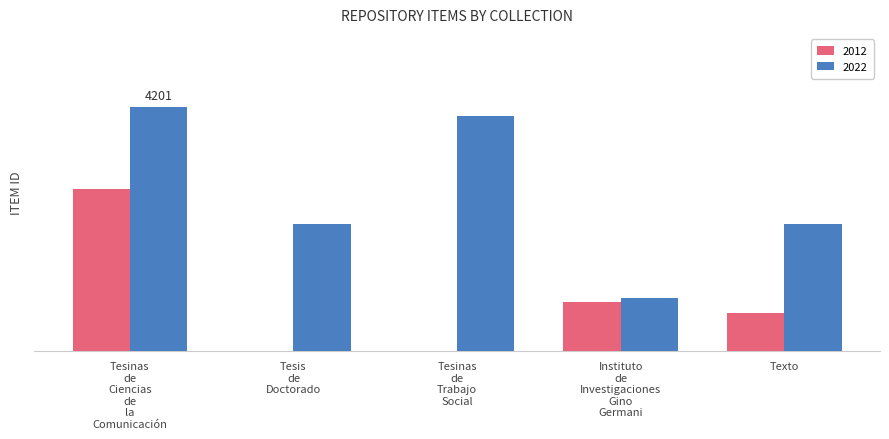

What are all the series names shown in the legend?

2012, 2022